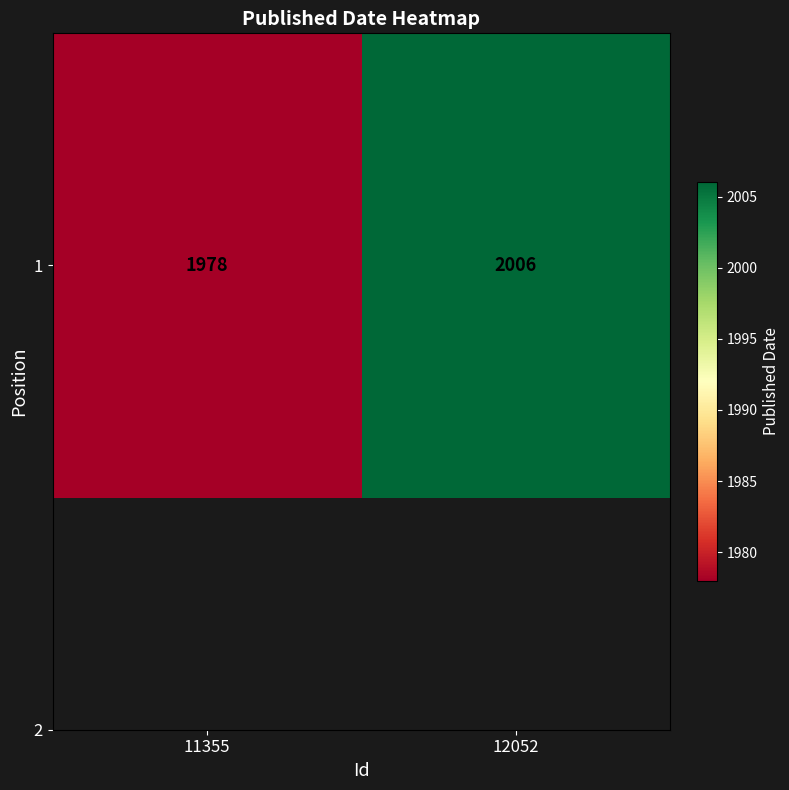

Approximately how many times larger is the value at 12052 compared to 11355?

1.0